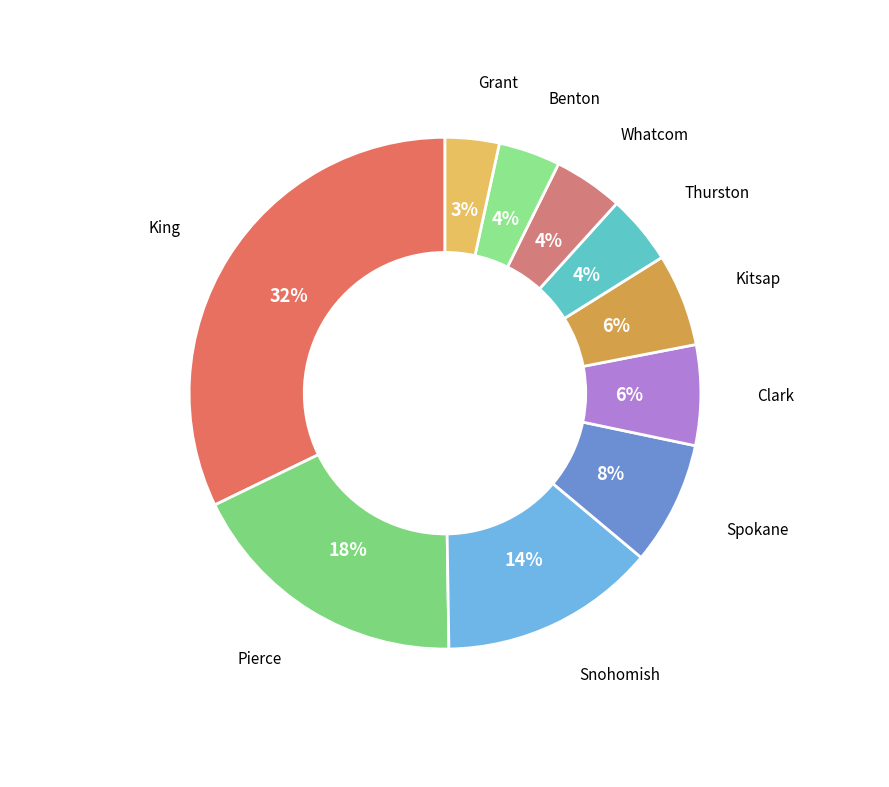

How many slices are in this pie chart?

10